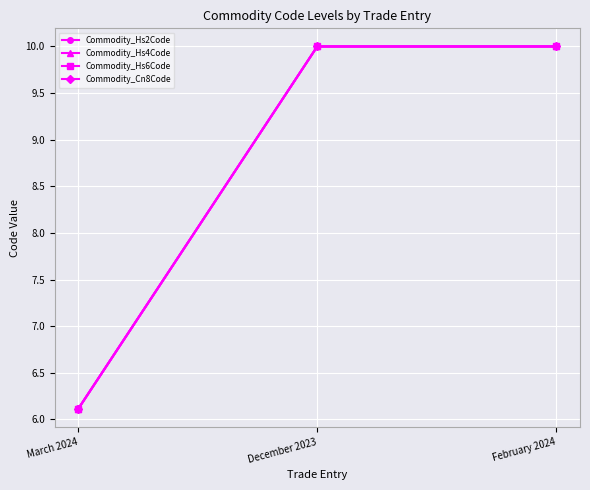

What is the label of the 1st point from the left?

March 2024